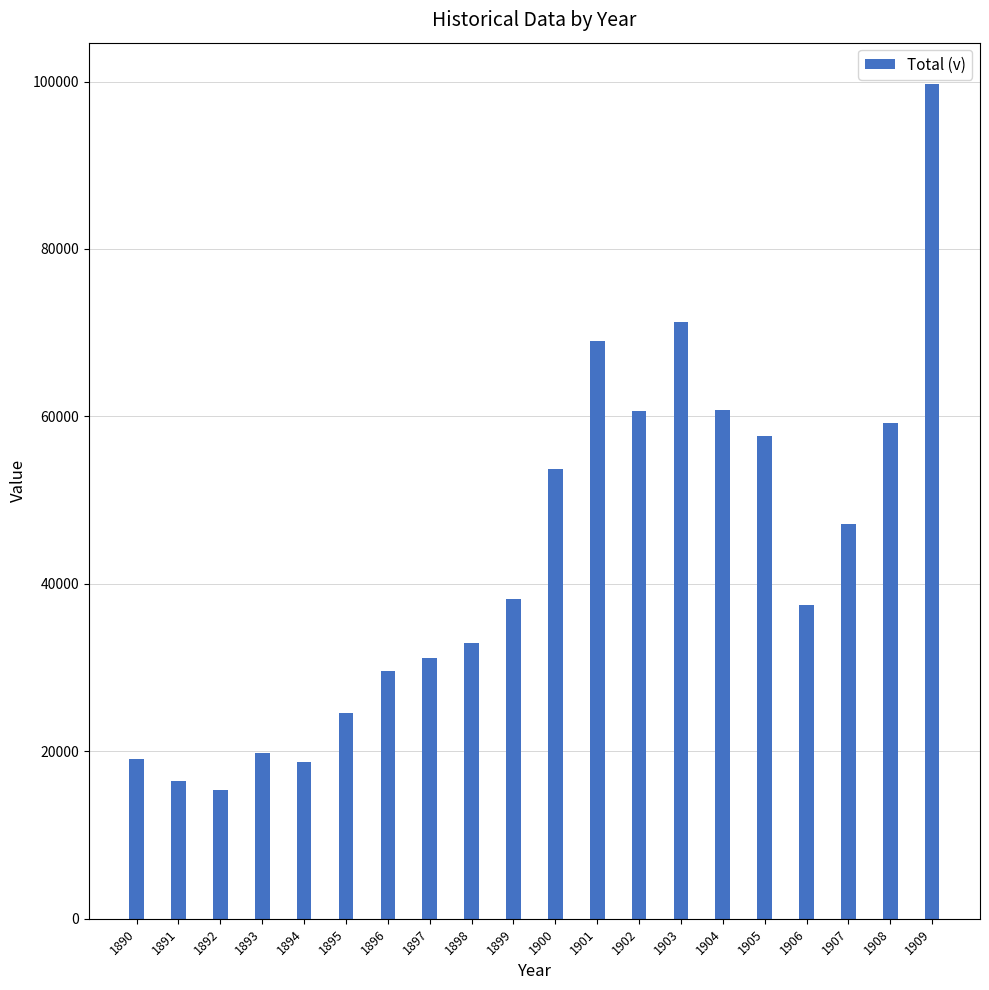

Does the chart contain any negative values?

No